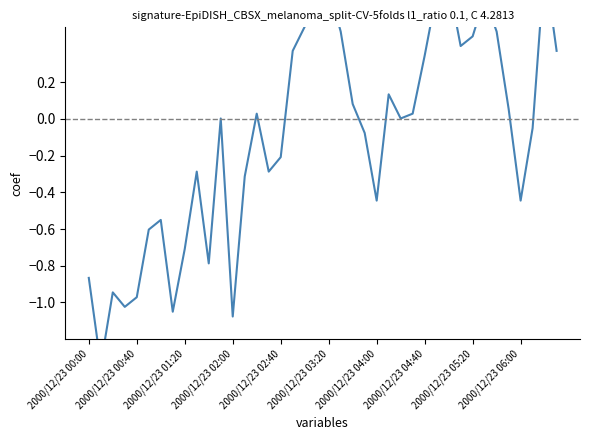

How many lines are shown in the chart?

1